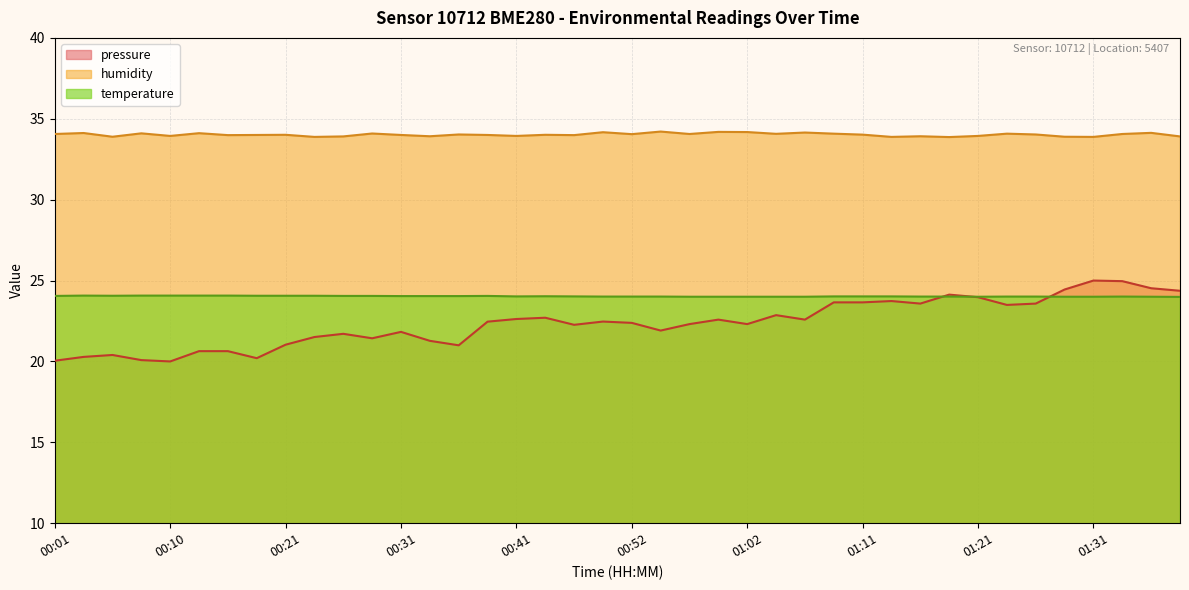

Is it true that humidity equals 47.9 at 00:41?

False